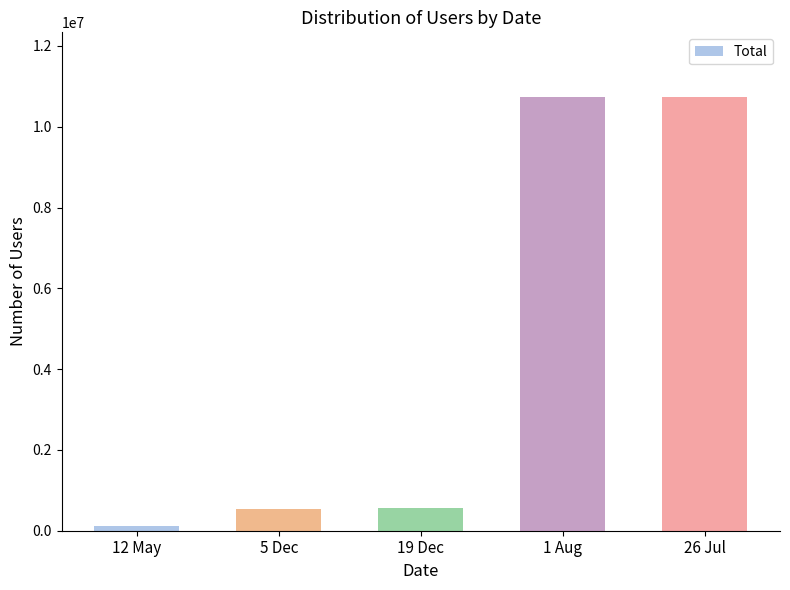

Which category has the lowest value across all series?

12 May